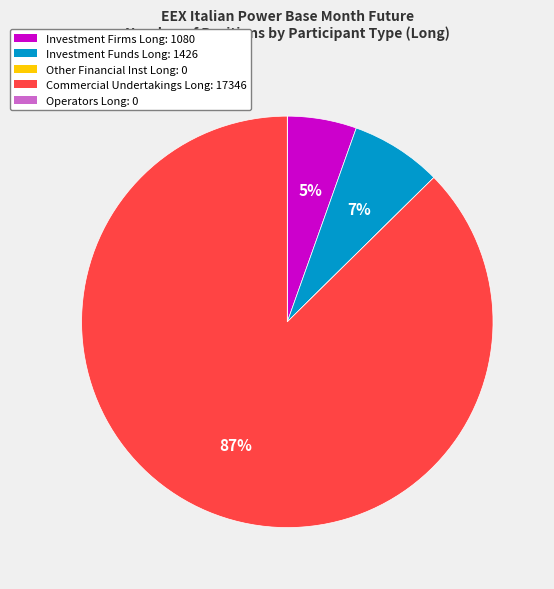

Is there a majority slice in this chart?

Yes